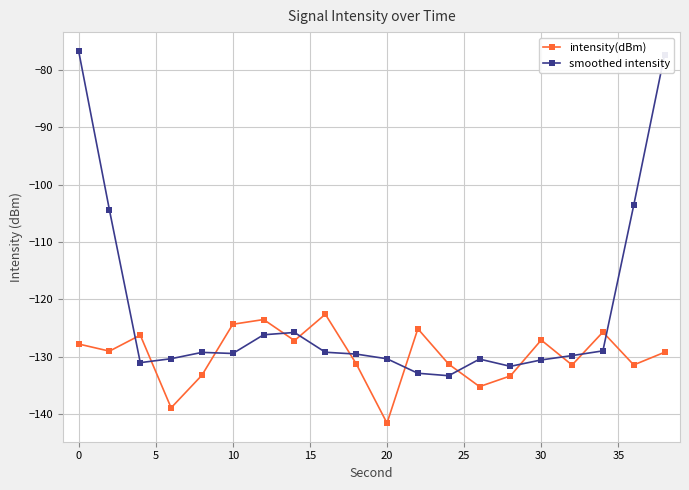

What is the difference between the maximum and minimum values in the smoothed intensity series?

56.7